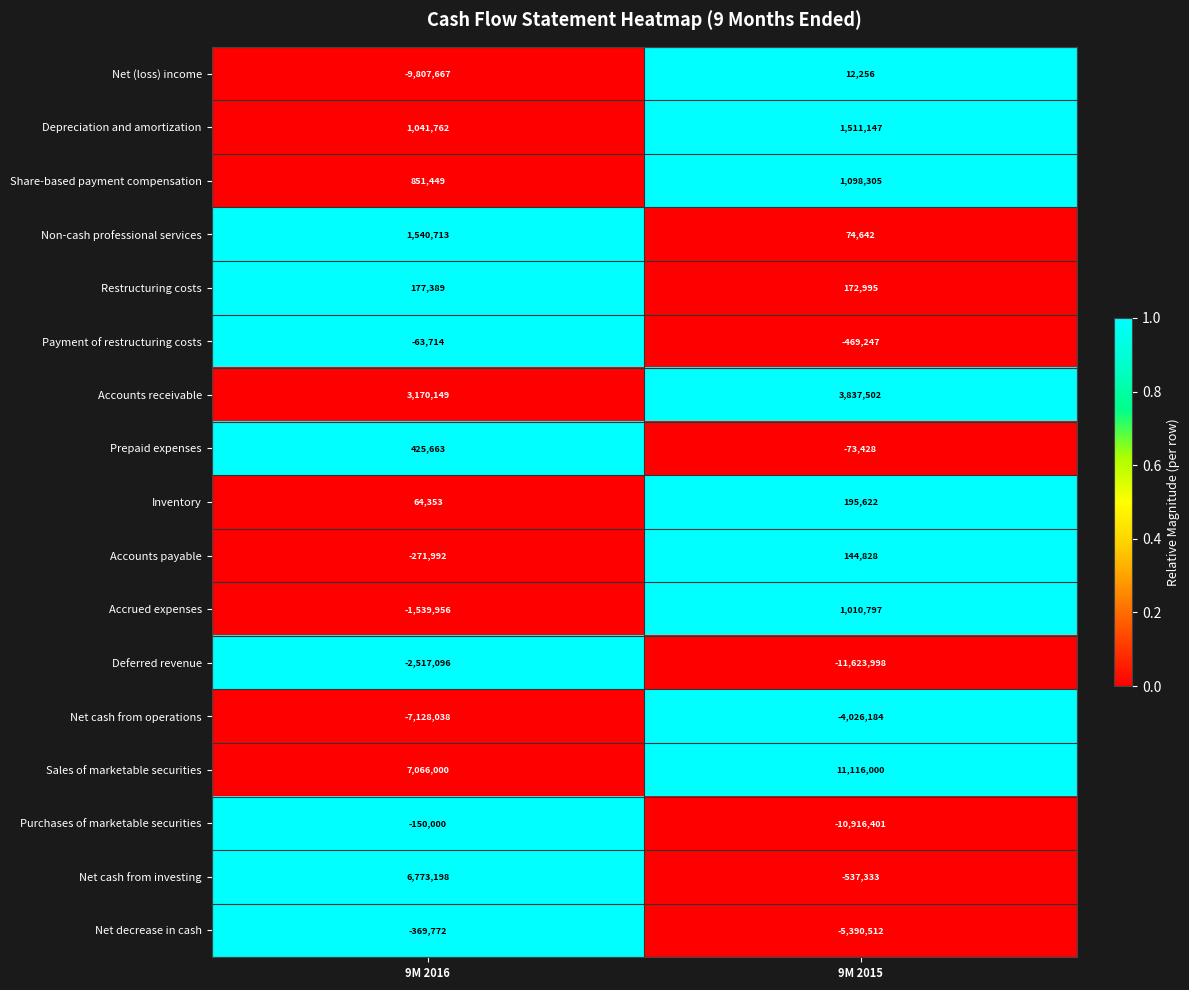

Which series has the largest total across all categories?

Sales of marketable securities